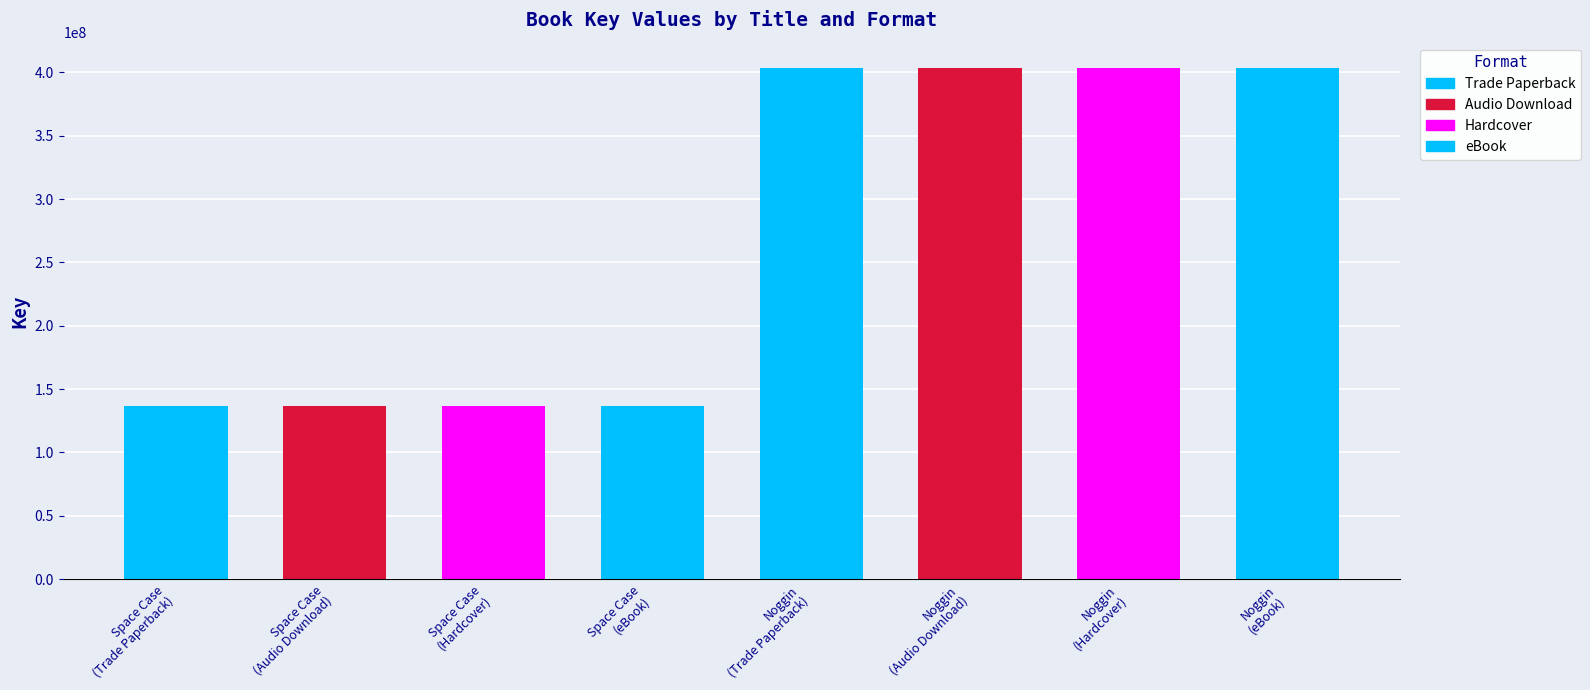

Reading right to left, transcribe all the data shown in this chart.

Trade Paperback: 403385077	136319459
Audio Download: 403385077	136319459
Hardcover: 403385077	136319459
eBook: 403385077	136319459